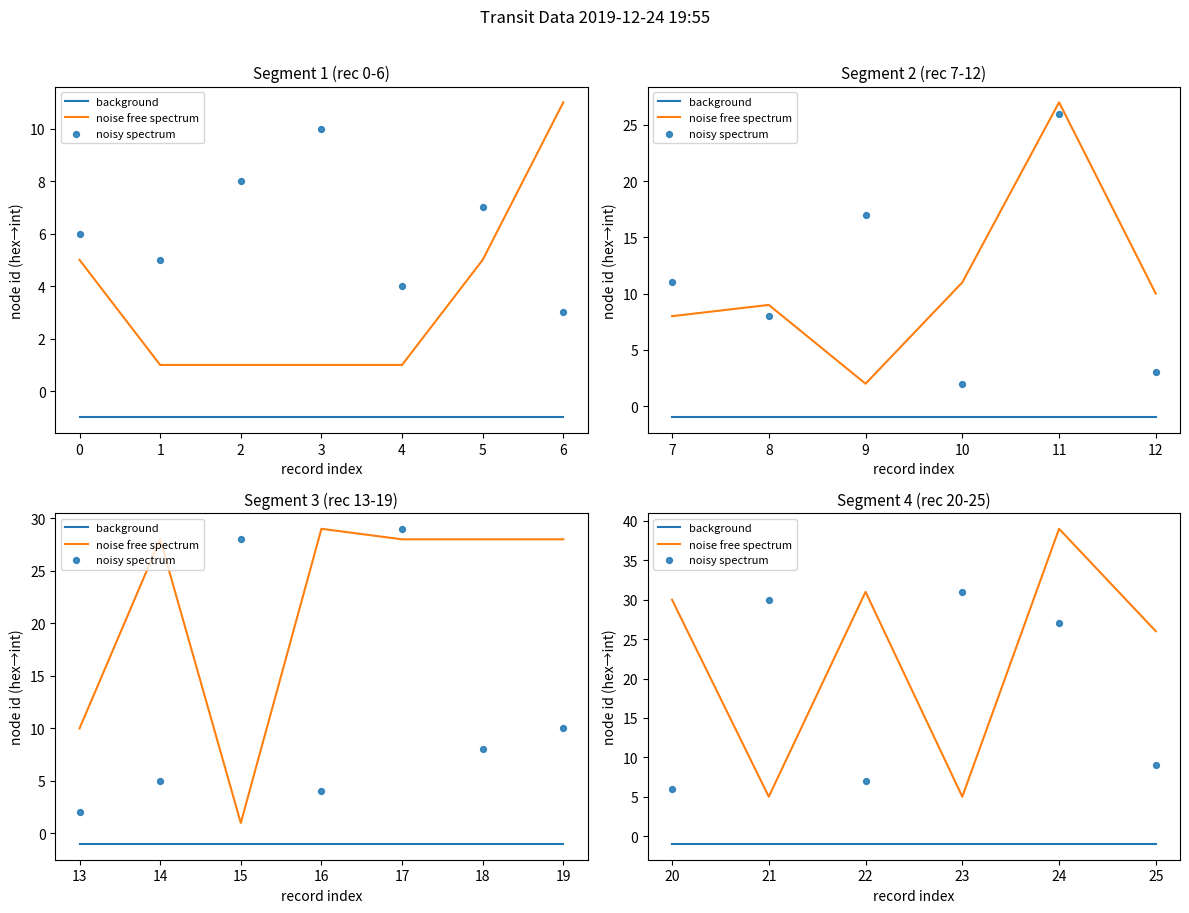

Which series reaches the maximum Y coordinate?

noise free spectrum